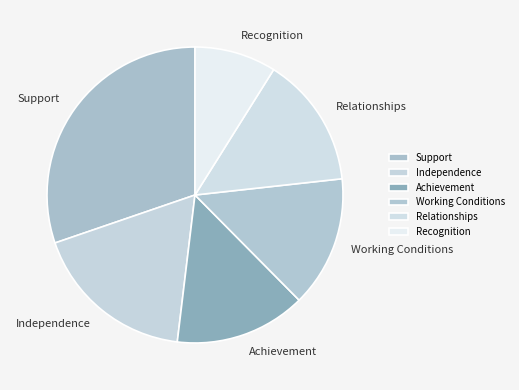

Is Support the majority of the pie?

No